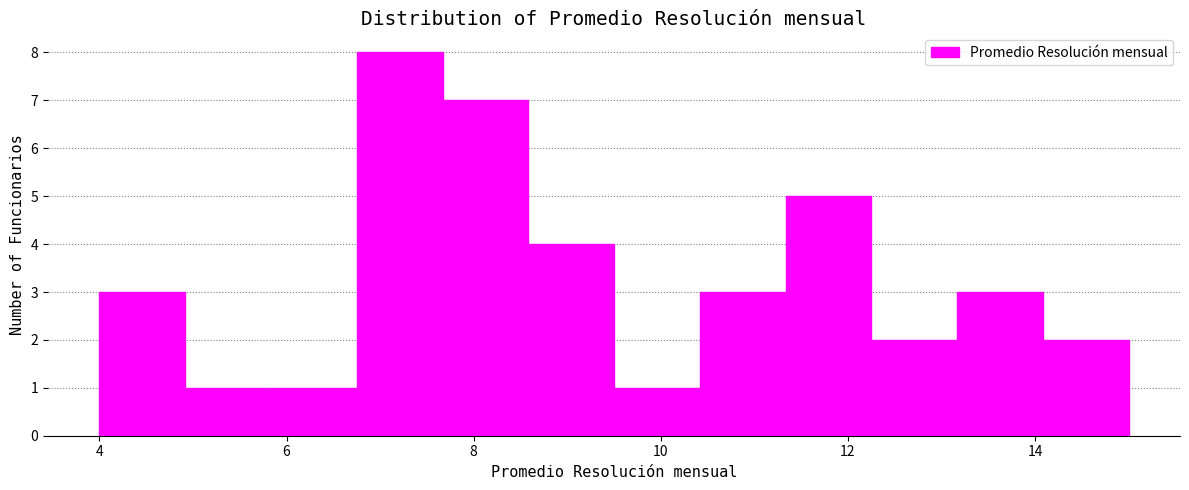

Reading left to right, transcribe this chart: for each bar, give the range it covers on the x-axis and its height. Neither the bar edges nor the heights are printed on the chart, so give them approximately, as read against the axes.

4.0 to 5.0: 3
5.0 to 5.8: 1
5.8 to 6.8: 1
6.8 to 7.6: 8
7.6 to 8.6: 7
8.6 to 9.6: 4
9.6 to 10.4: 1
10.4 to 11.4: 3
11.4 to 12.2: 5
12.2 to 13.2: 2
13.2 to 14.0: 3
14.0 to 15.0: 2